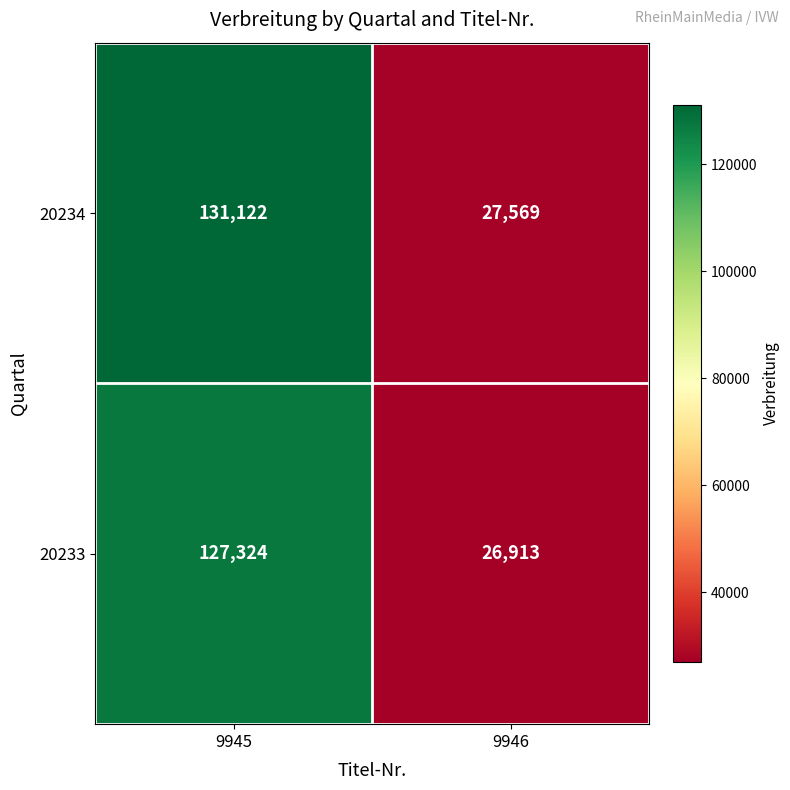

List the labels in order of 20234 value, smallest first.

9946, 9945